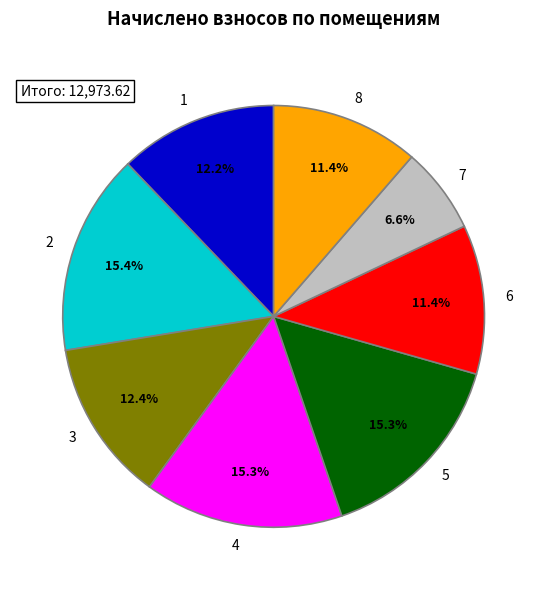

How many slices are in this pie chart?

8